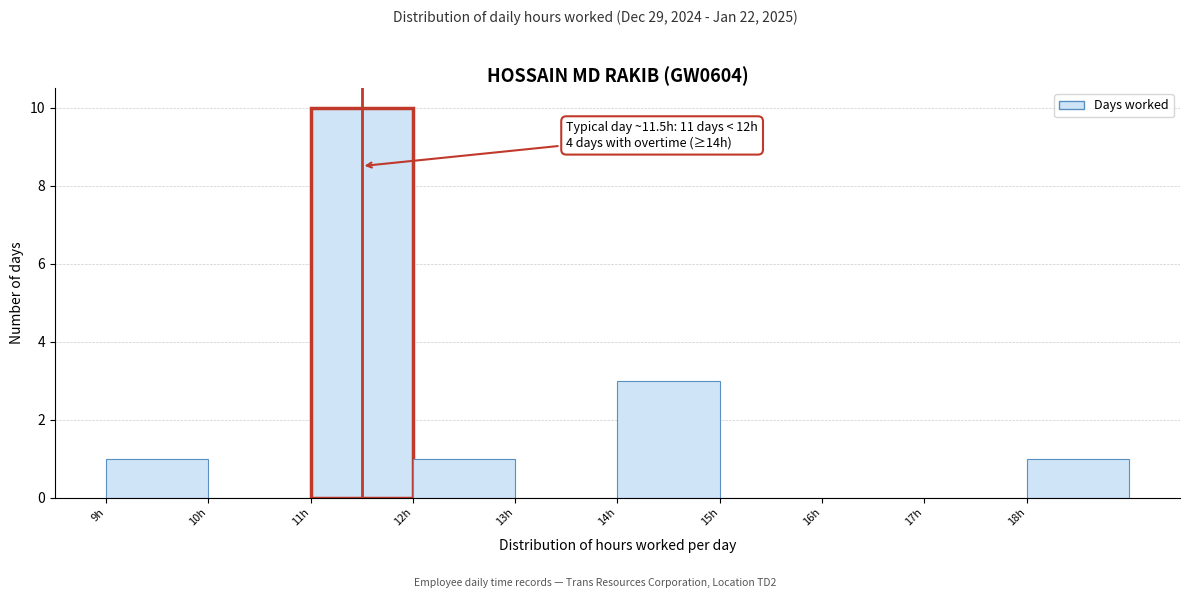

Which range on the x-axis has the tallest bar?

11 to 12